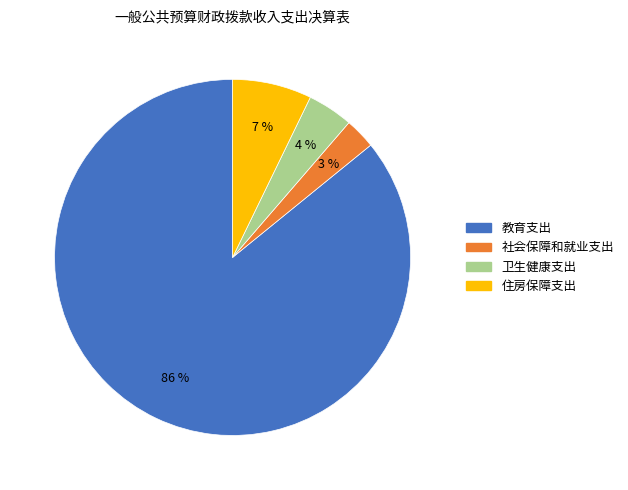

Is the sum of 教育支出 and 卫生健康支出 greater than half?

Yes